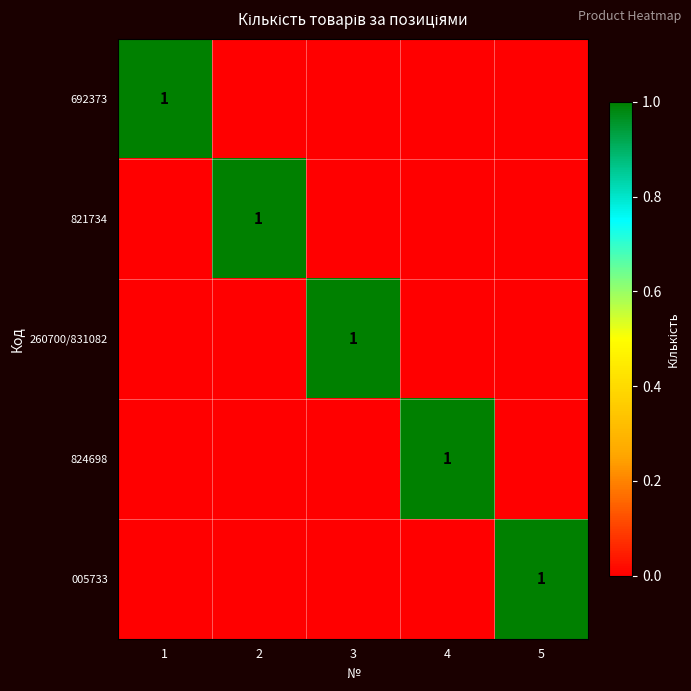

Is it true that 260700/831082 equals 1 at 3?

True